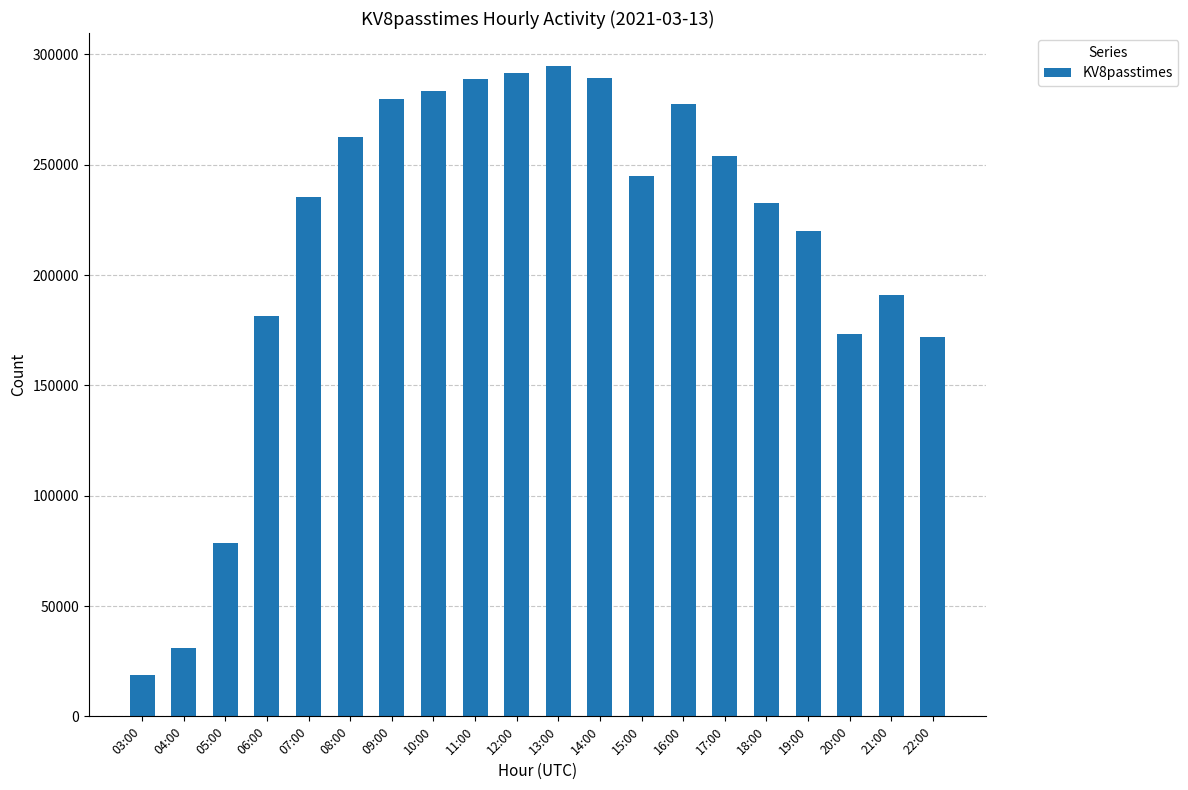

What is the difference between the maximum and second lowest values?

263991